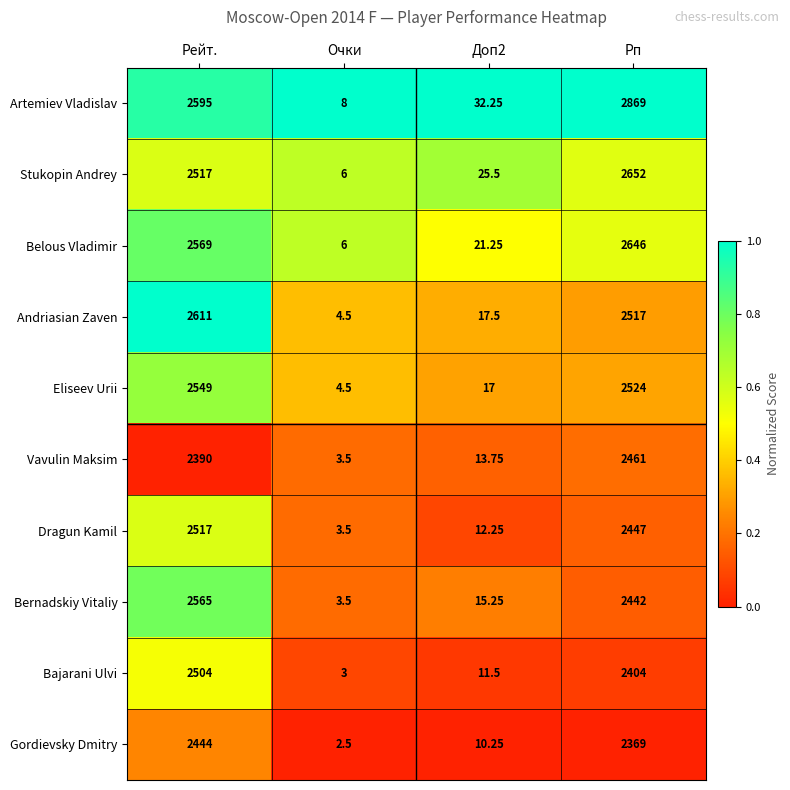

Rank the series by their maximum value, from highest to lowest.

Artemiev Vladislav, Stukopin Andrey, Belous Vladimir, Andriasian Zaven, Bernadskiy Vitaliy, Eliseev Urii, Dragun Kamil, Bajarani Ulvi, Vavulin Maksim, Gordievsky Dmitry